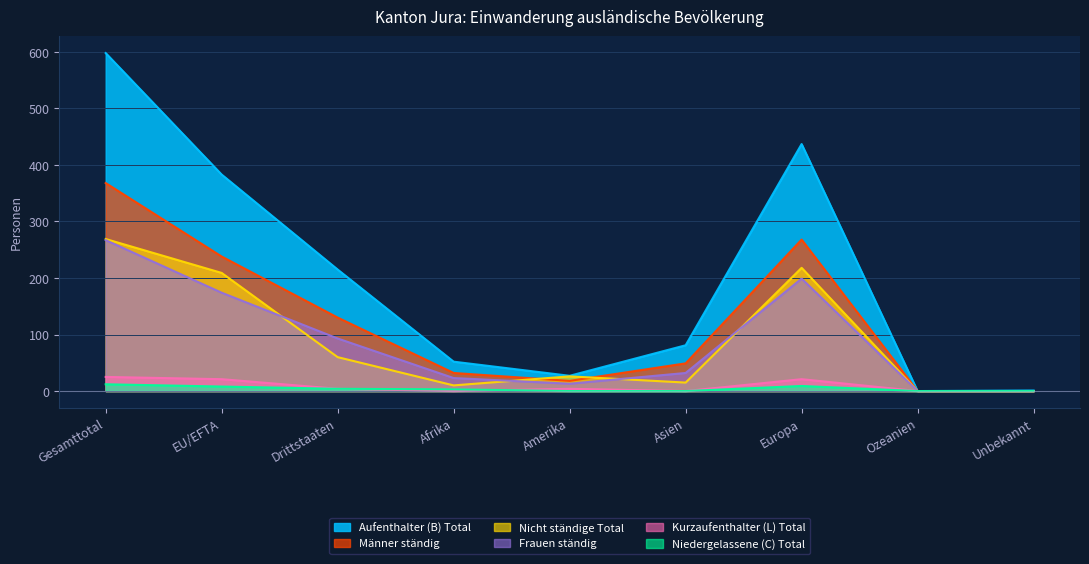

Read the Frauen ständig value at Asien, to the nearest 50.

50